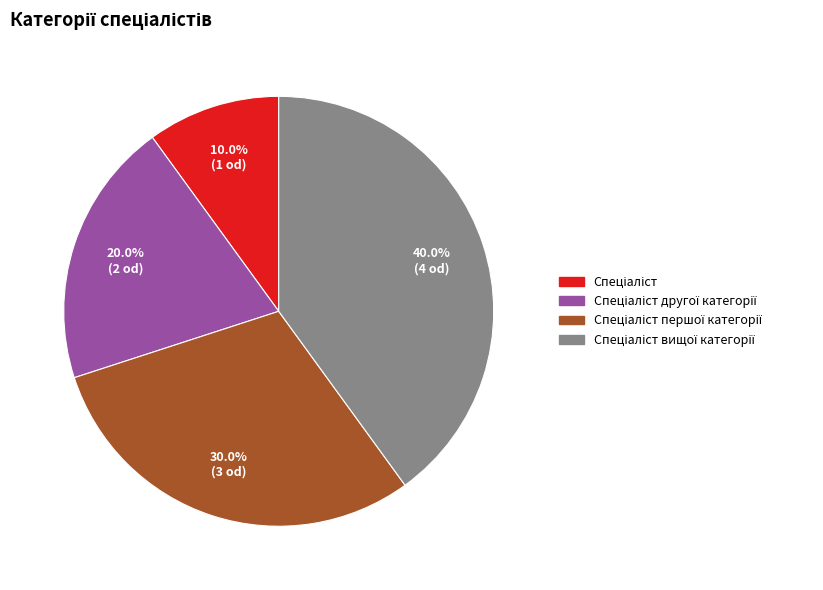

Does any single category account for the majority?

No